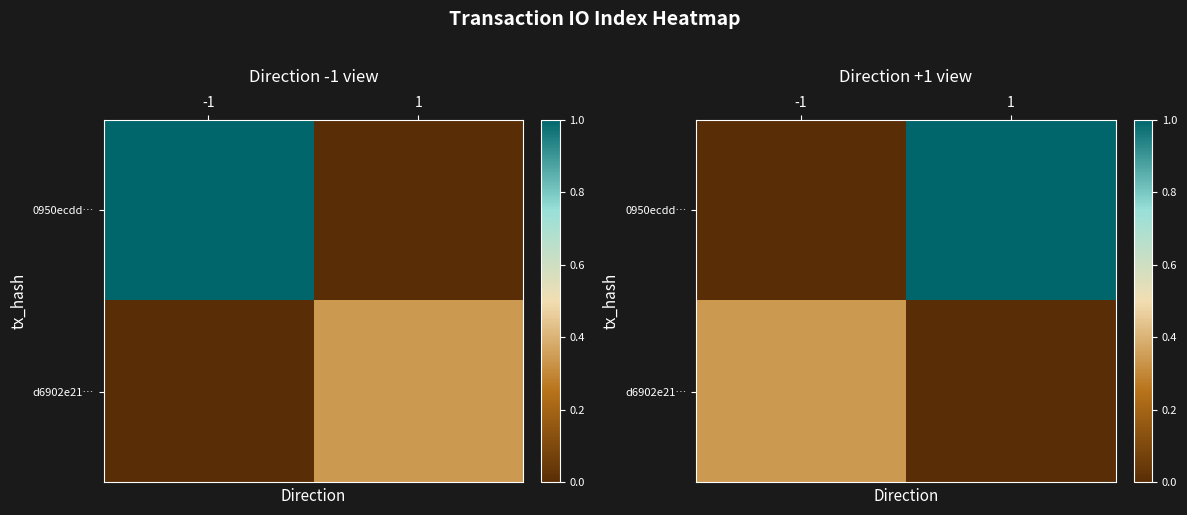

How many distinct data groups are displayed?

2